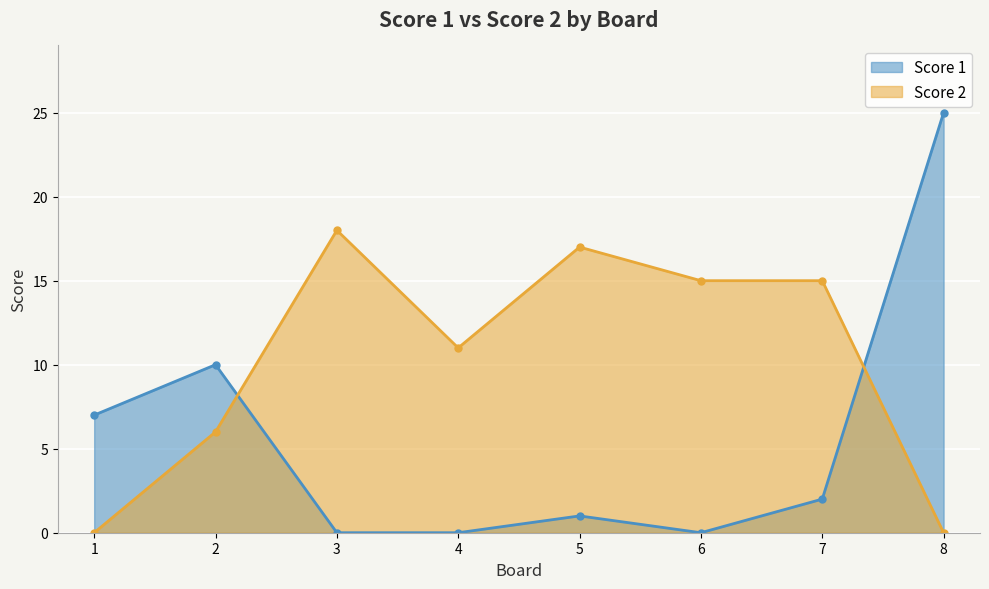

Between which two adjacent categories do Score 2 and Score 1 first intersect?

2 and 3